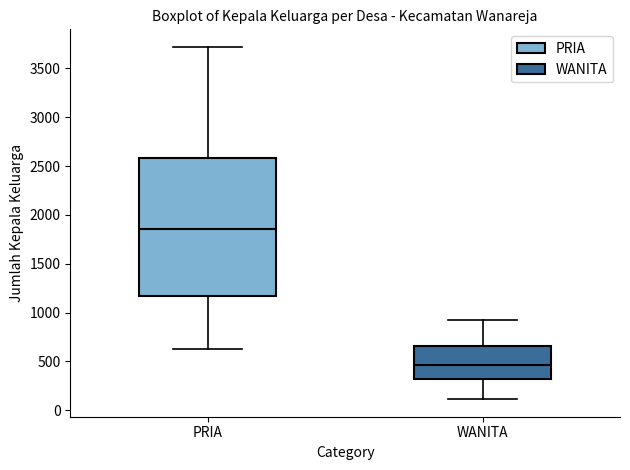

Where does the upper whisker of the box for WANITA end on the y-axis? The values are not printed on the chart, so give them approximately, as read against the axis.

950